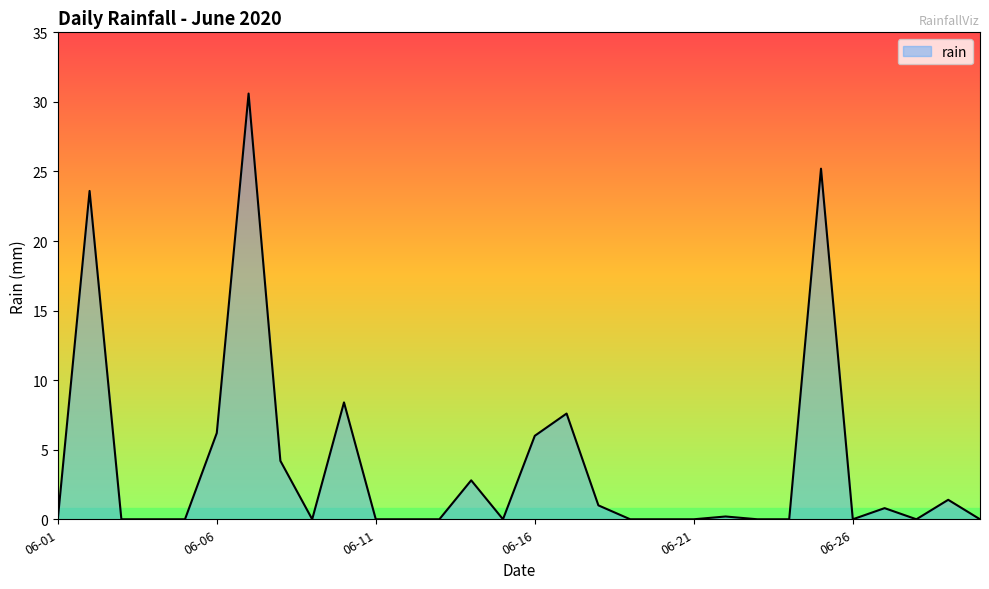

Does the chart have visible grid lines?

No